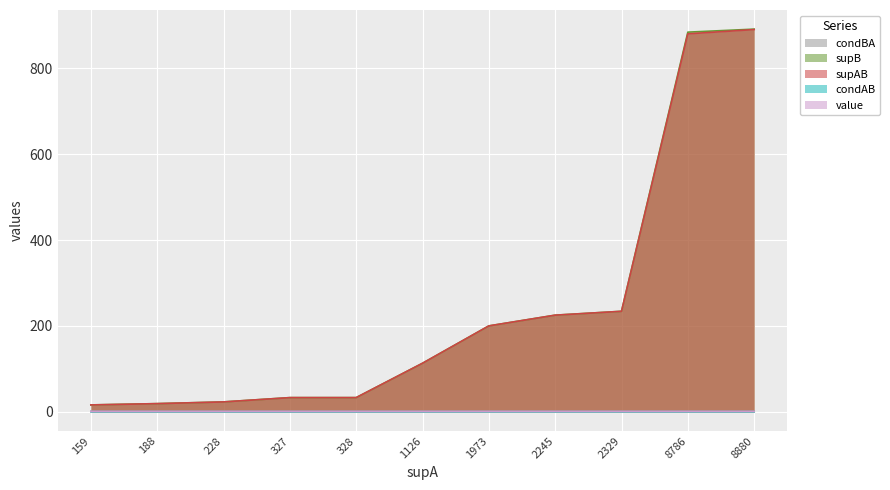

Is it true that value equals 0.9 at 2329?

True